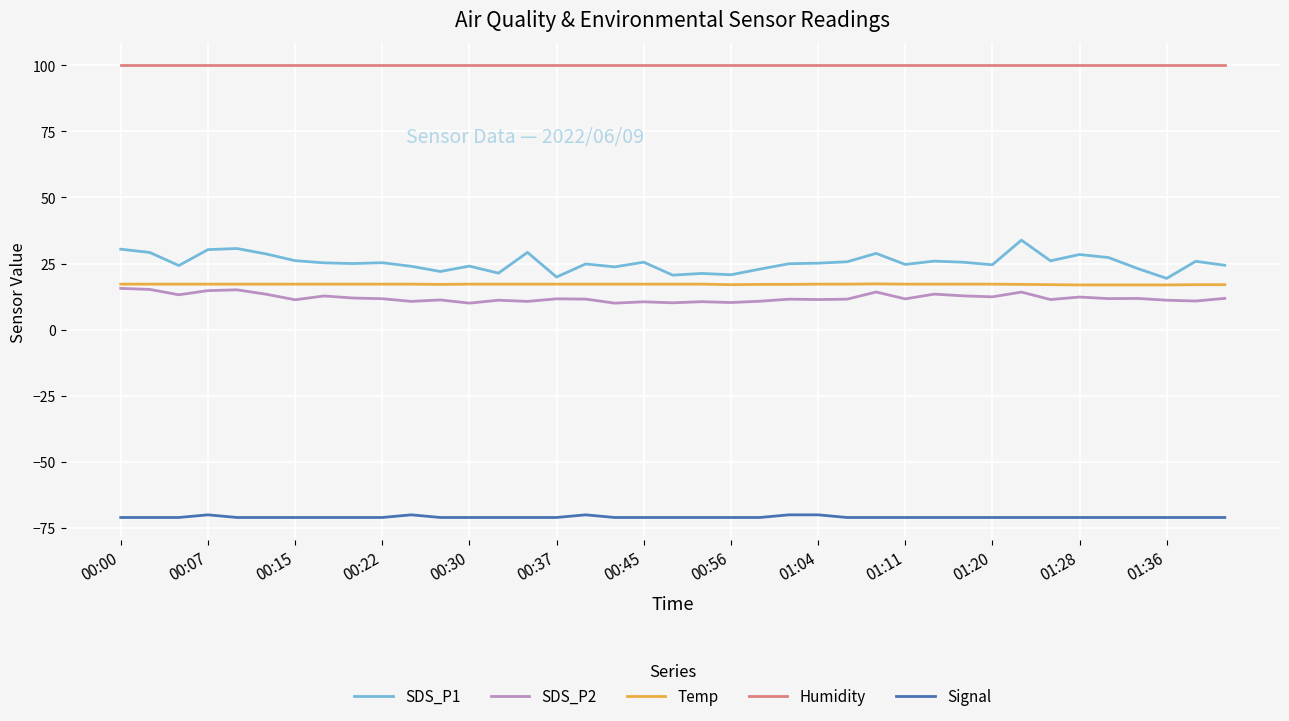

True or false: Temp and Signal cross at least once.

False